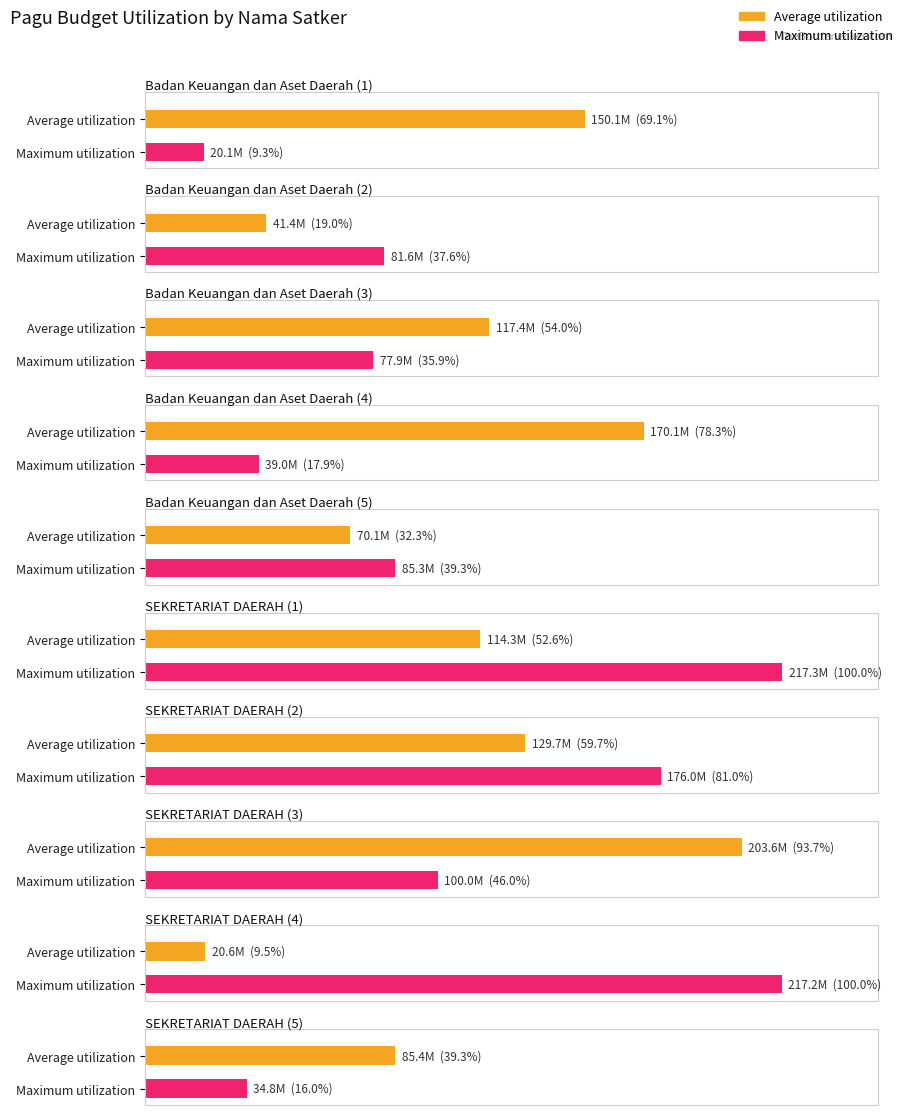

What is the sum of all Average utilization values?

1102610821